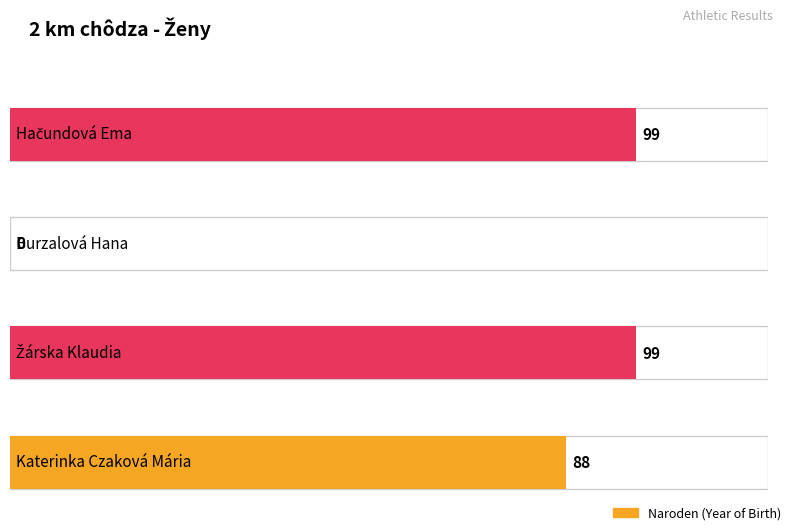

Rank the categories by value from highest to lowest.

Hačundová Ema, Žárska Klaudia, Katerinka Czaková Mária, Burzalová Hana